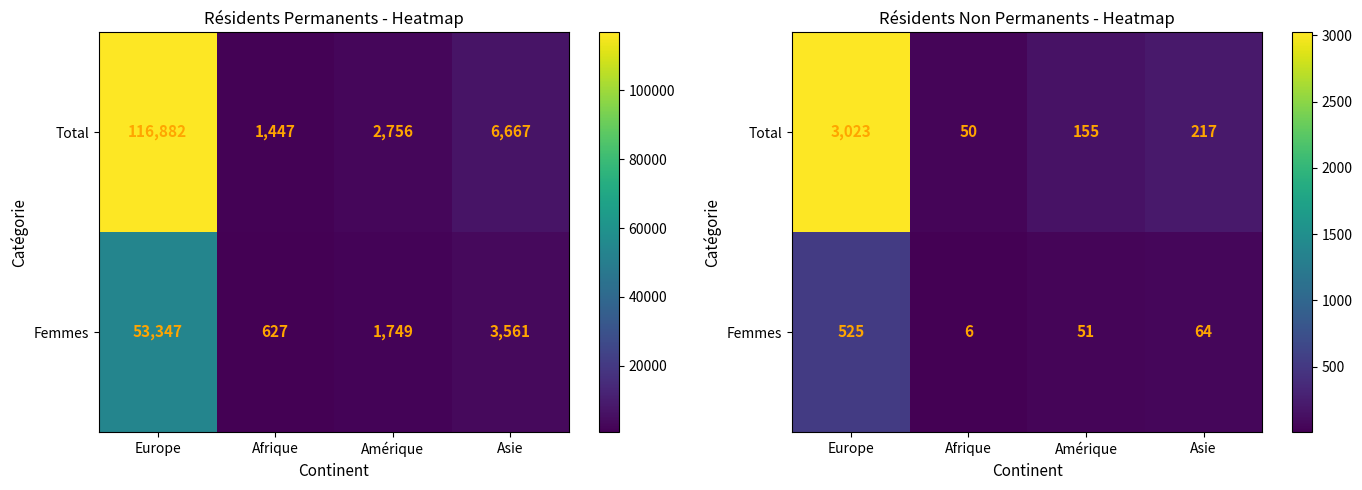

At which category does the chart reach its peak across all series?

Europe